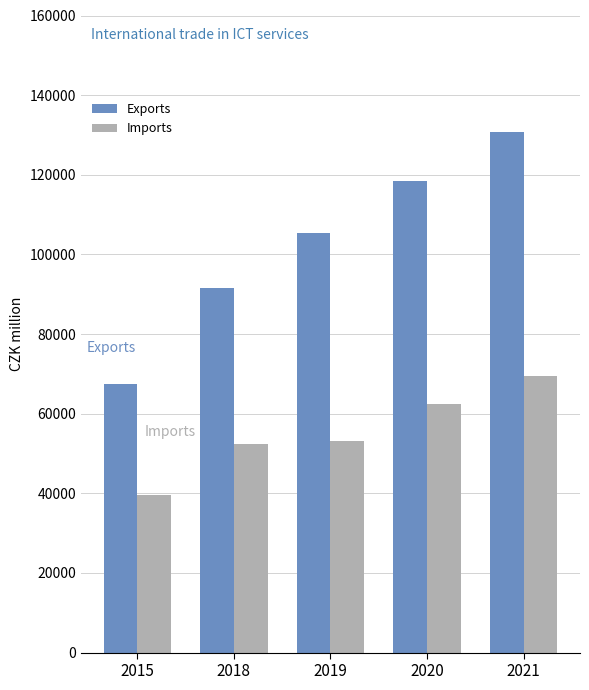

What is the minimum value shown in the chart?

39516.9